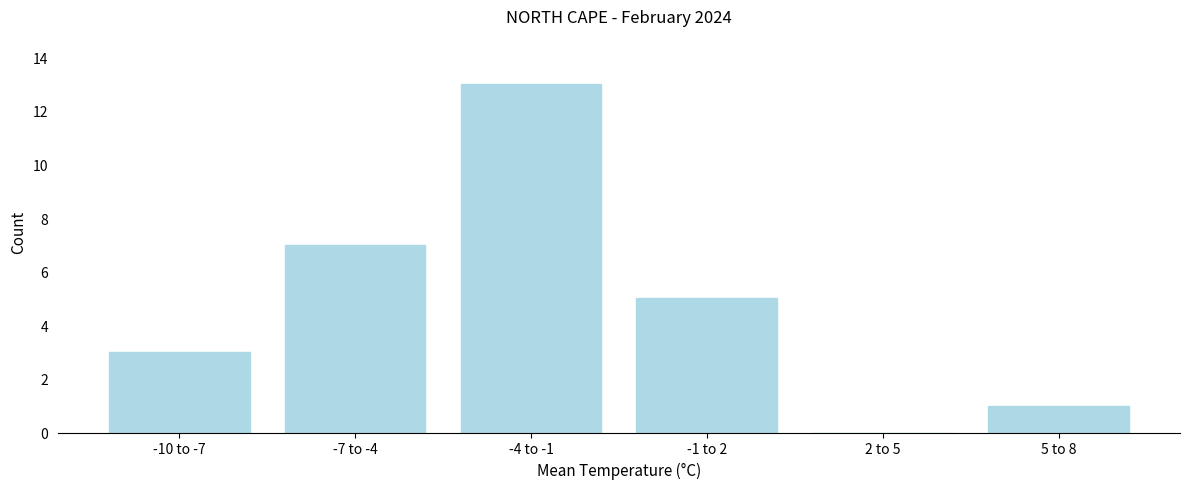

Reading left to right, list all the values displayed in this chart.

-10 to -7=3	-7 to -4=7	-4 to -1=13	-1 to 2=5	2 to 5=0	5 to 8=1